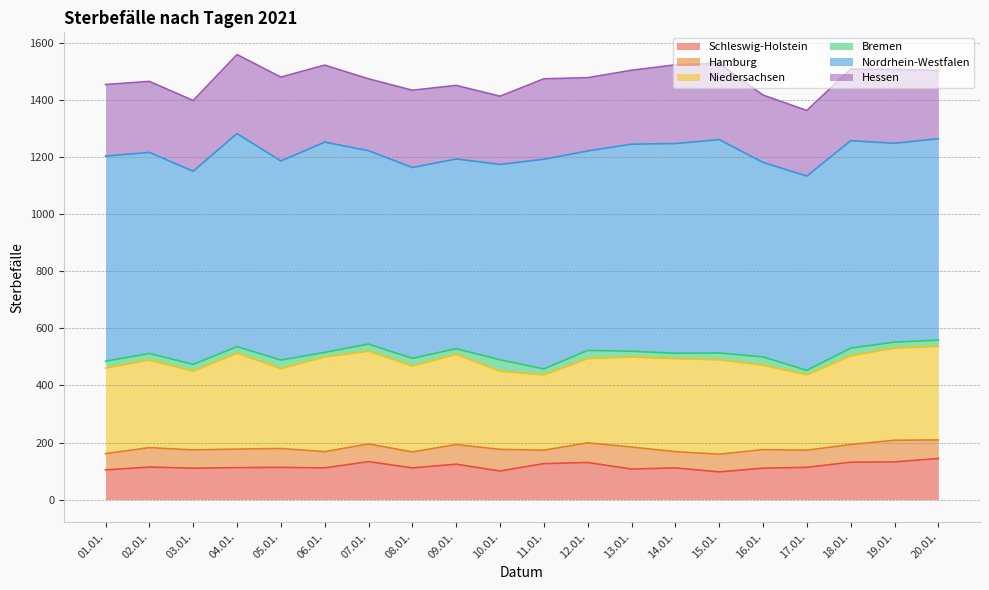

Does the chart have visible grid lines?

Yes